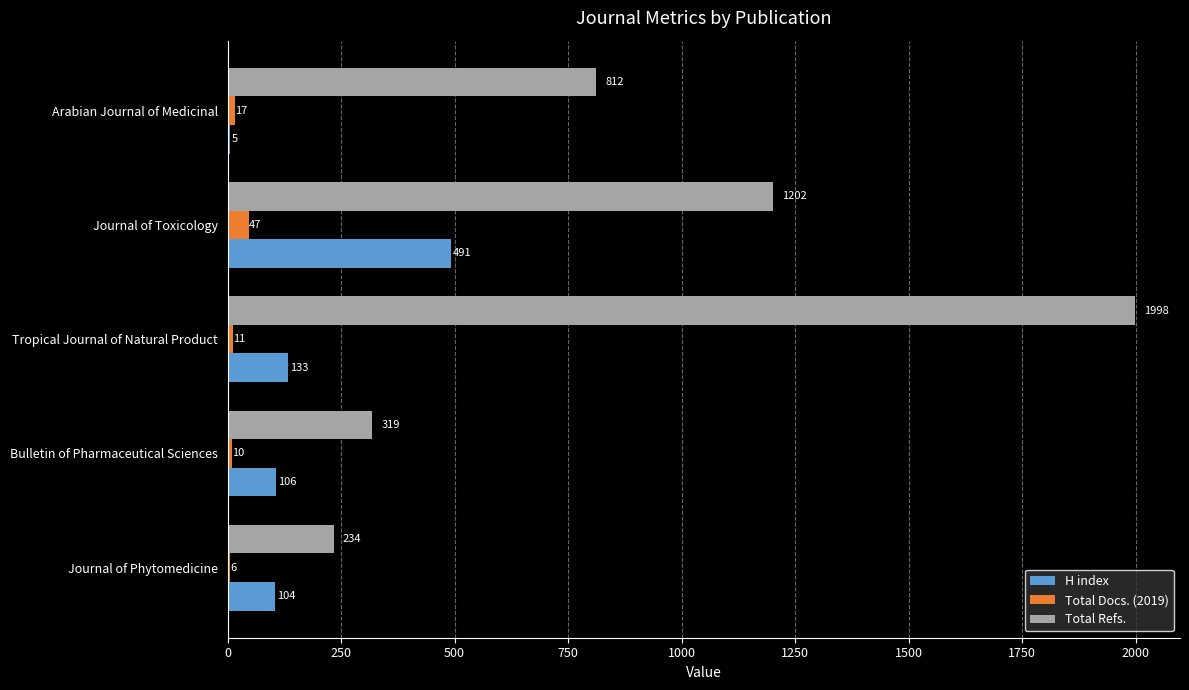

What is the average value of the Total Refs. series?

913